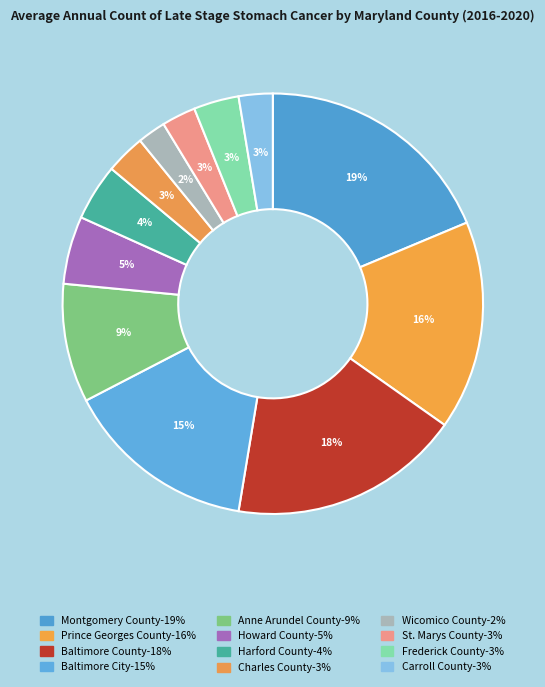

How many slices are in this pie chart?

12